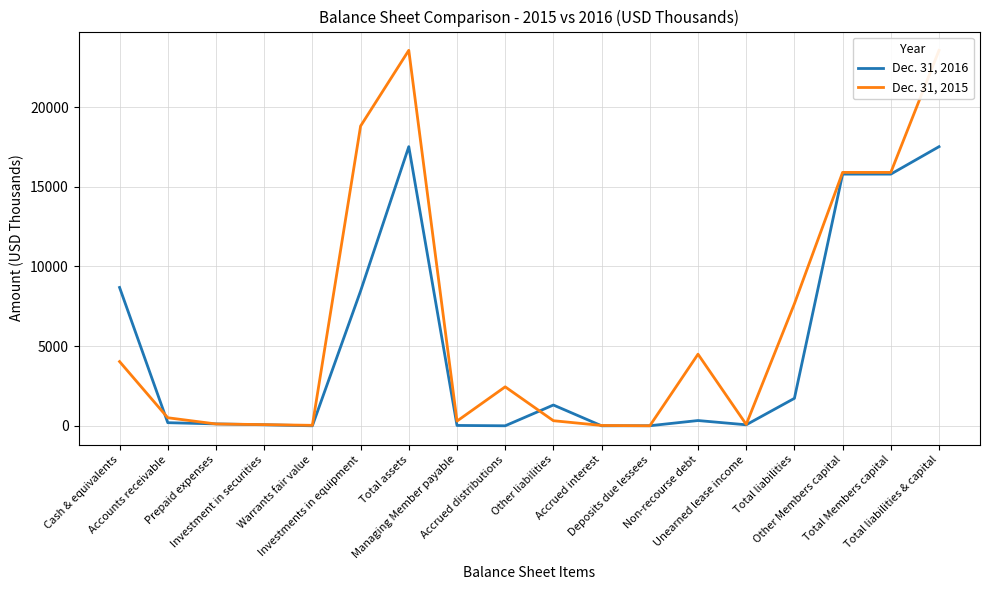

What is the value of the Dec. 31, 2015 point at the 5th from the left?

29